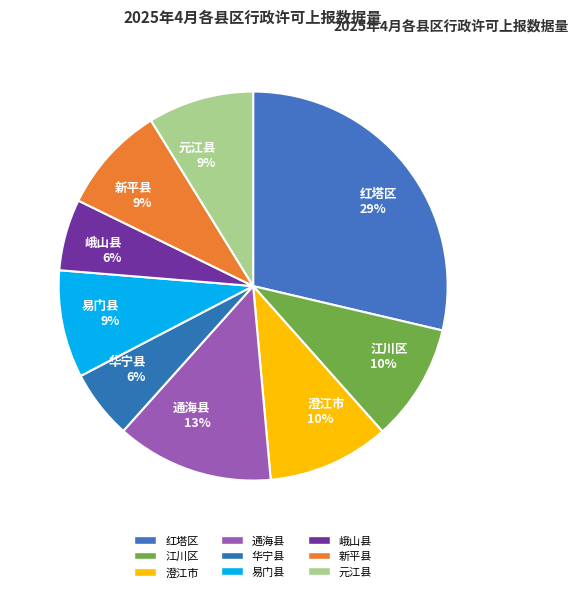

Is it true that 通海县 is 13% of the pie?

True